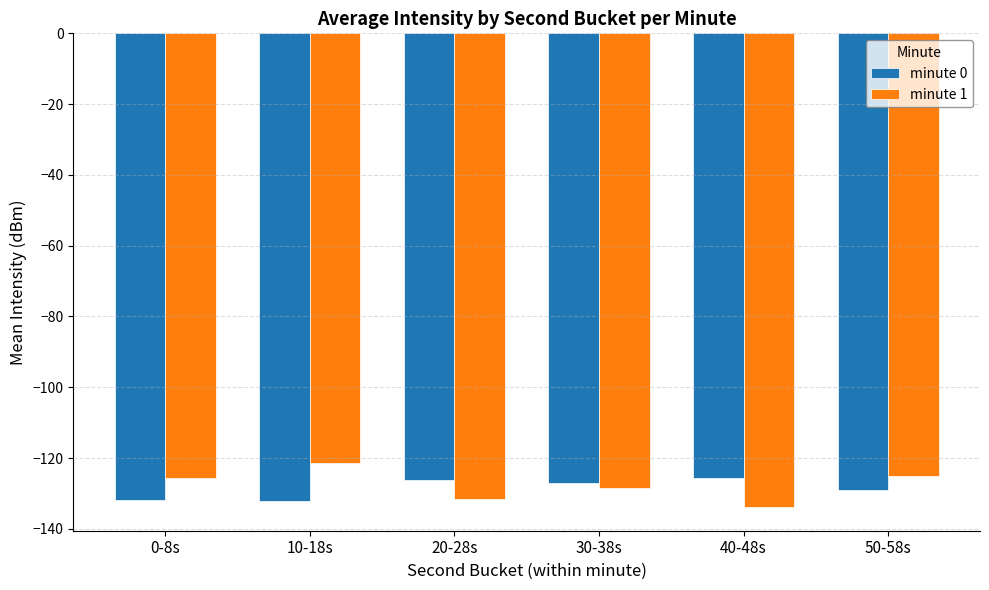

What is the label of the 1st bar from the right?

50-58s